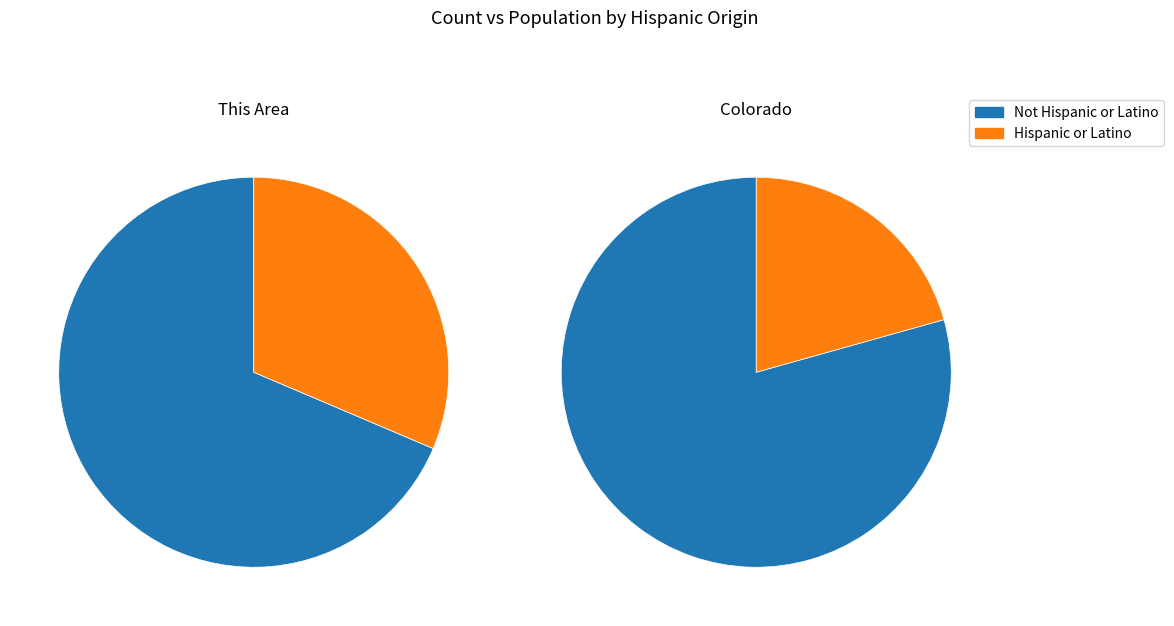

Does any single category account for the majority?

Yes